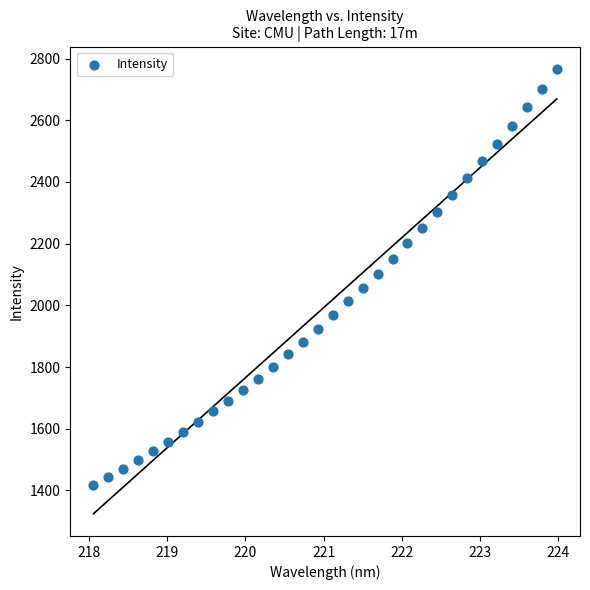

What is the range of X values (max minus min)?

5.9